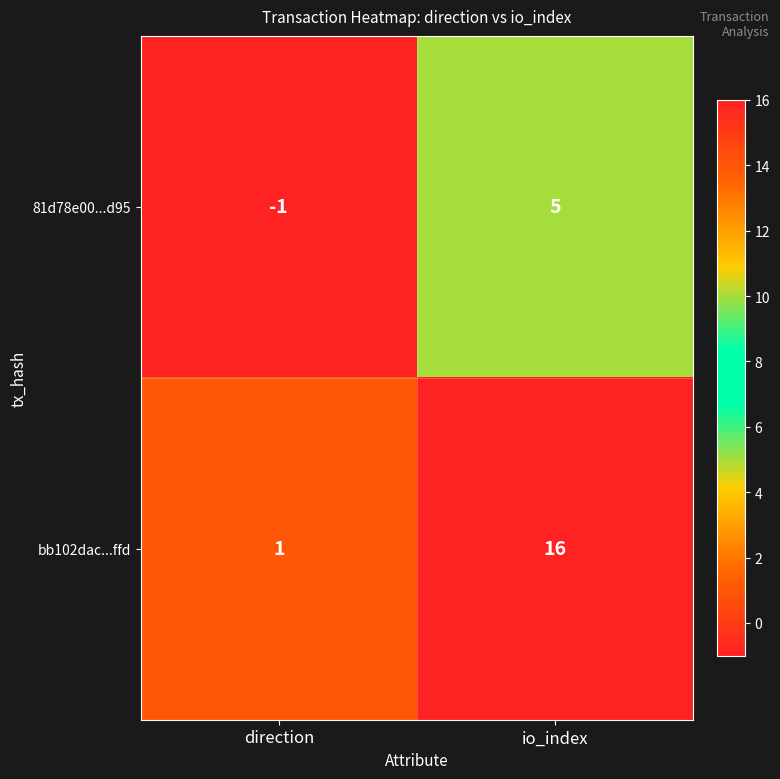

The 81d78e00...d95 series shows 5 at io_index. True or false?

True